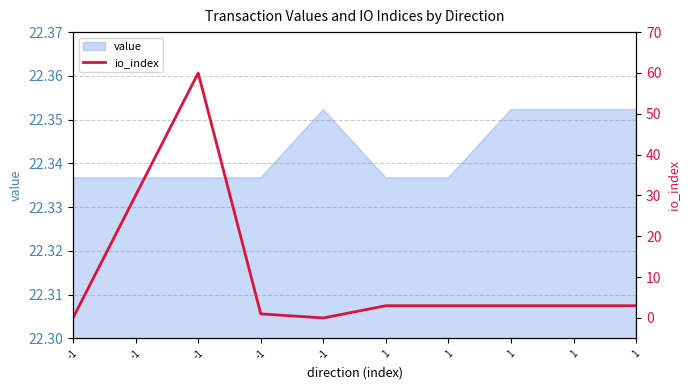

How many lines are shown in the chart?

1